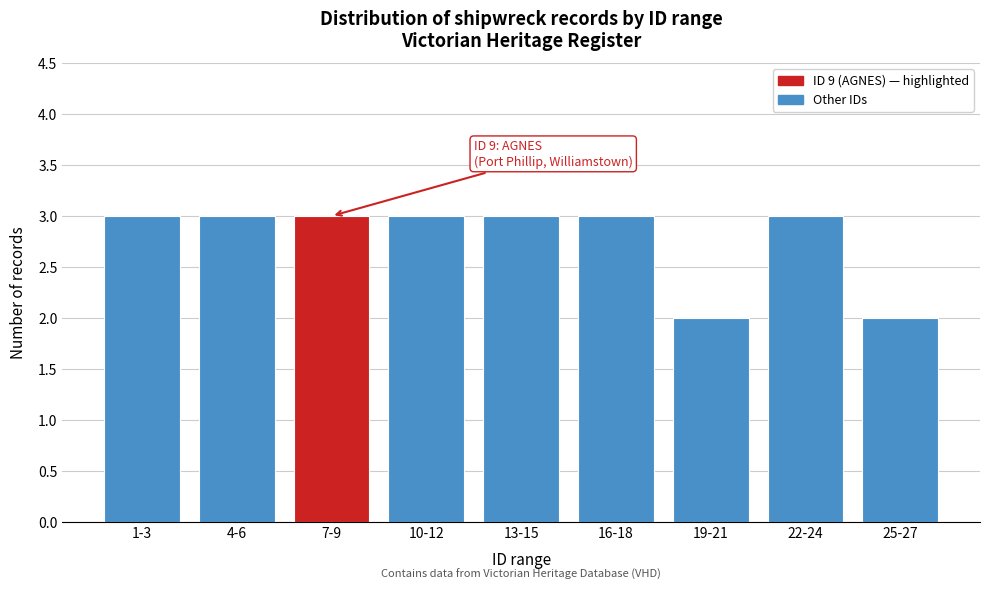

Reading left to right, list all the values displayed in this chart.

3	3	3	3	3	3	2	3	2